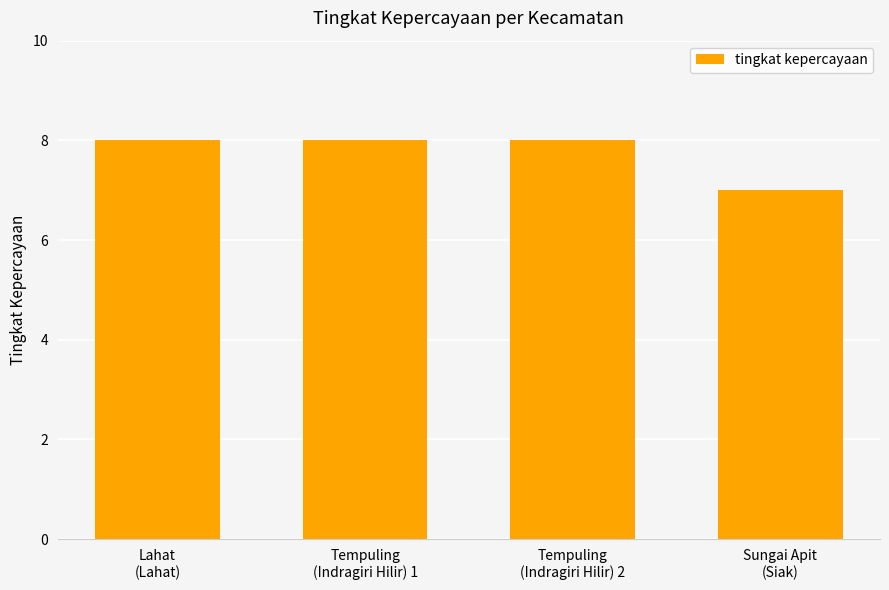

What is the value of the 3rd bar from the left?

8